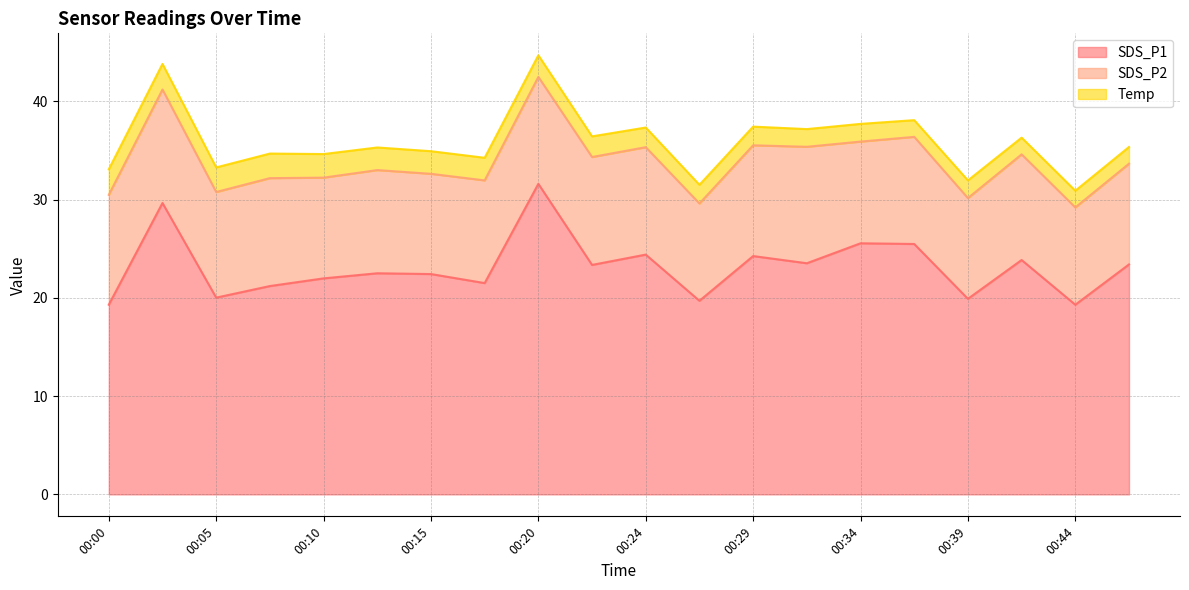

Is the value of SDS_P2 at 00:05 greater than the value of SDS_P1 at 00:15?

No